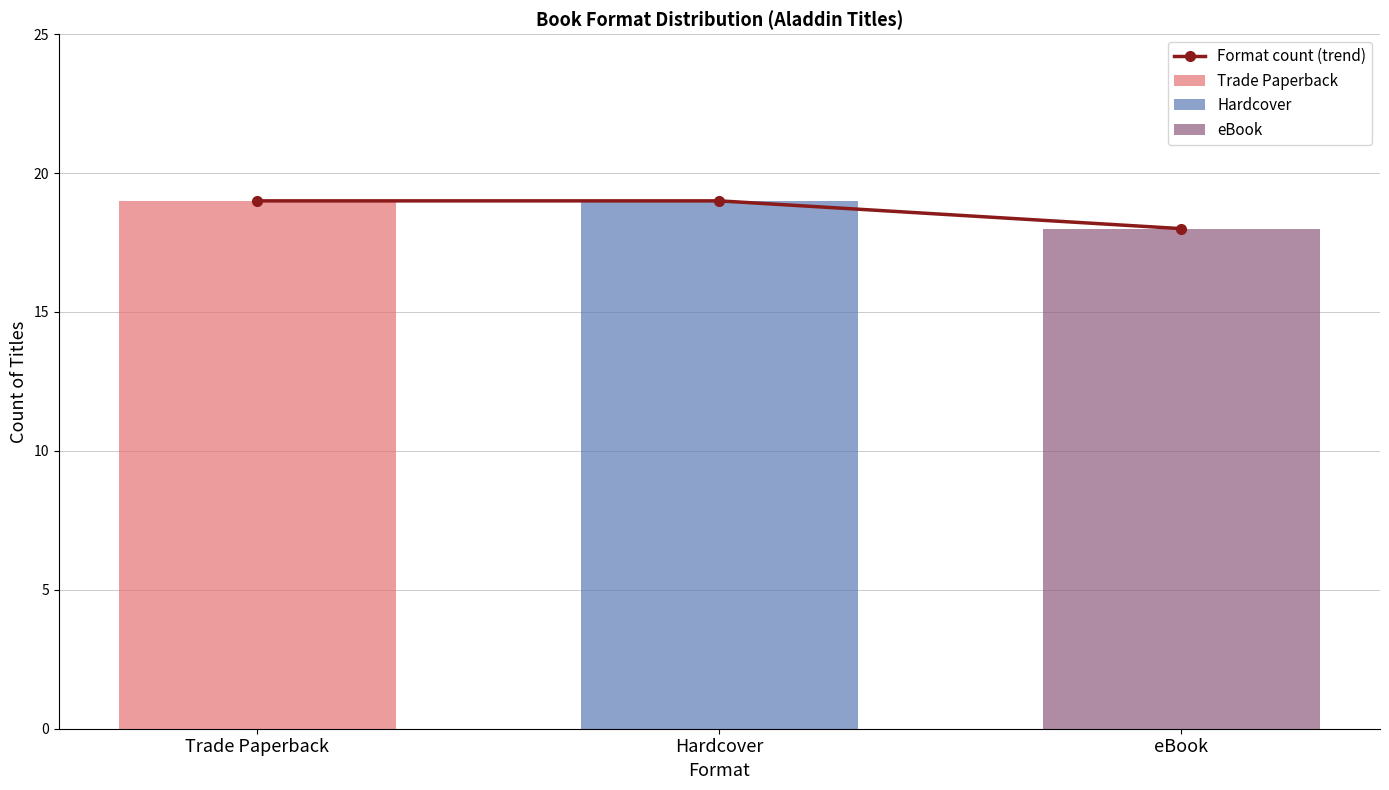

What is the label of the 1st bar from the left?

Trade Paperback